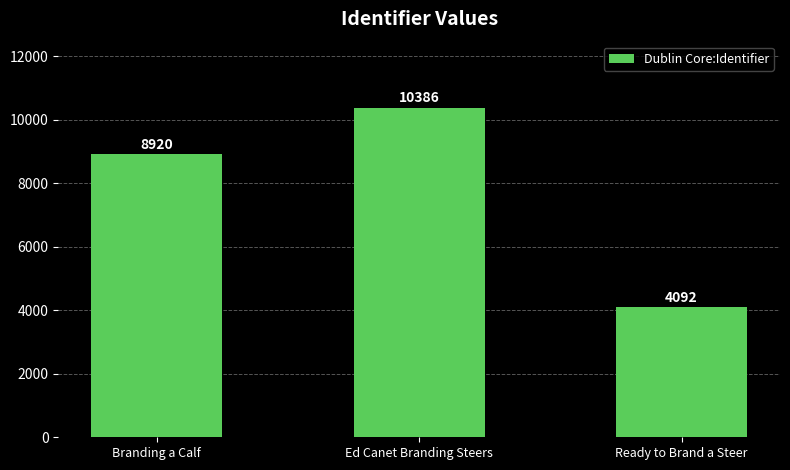

What is the difference between the values at Branding a Calf and Ed Canet Branding Steers?

1466